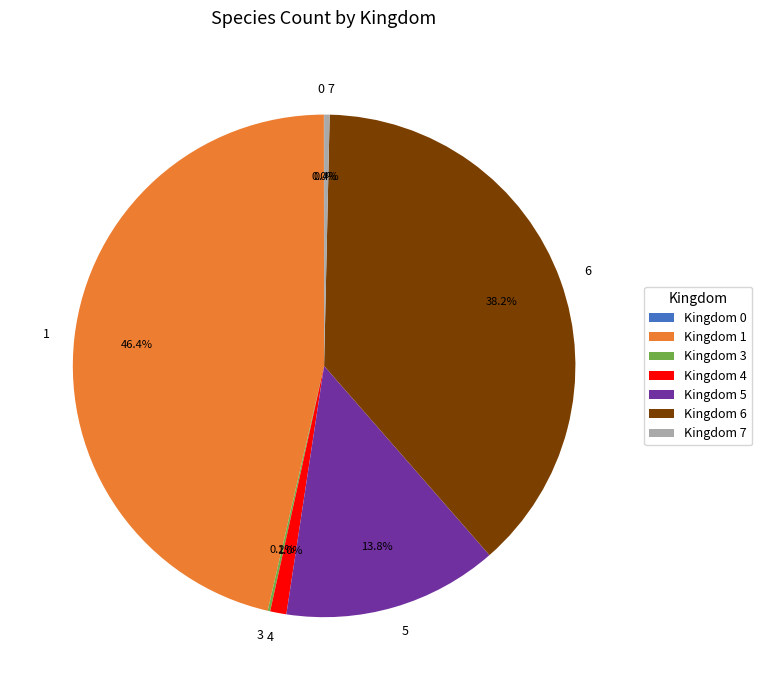

Is there a majority slice in this chart?

No